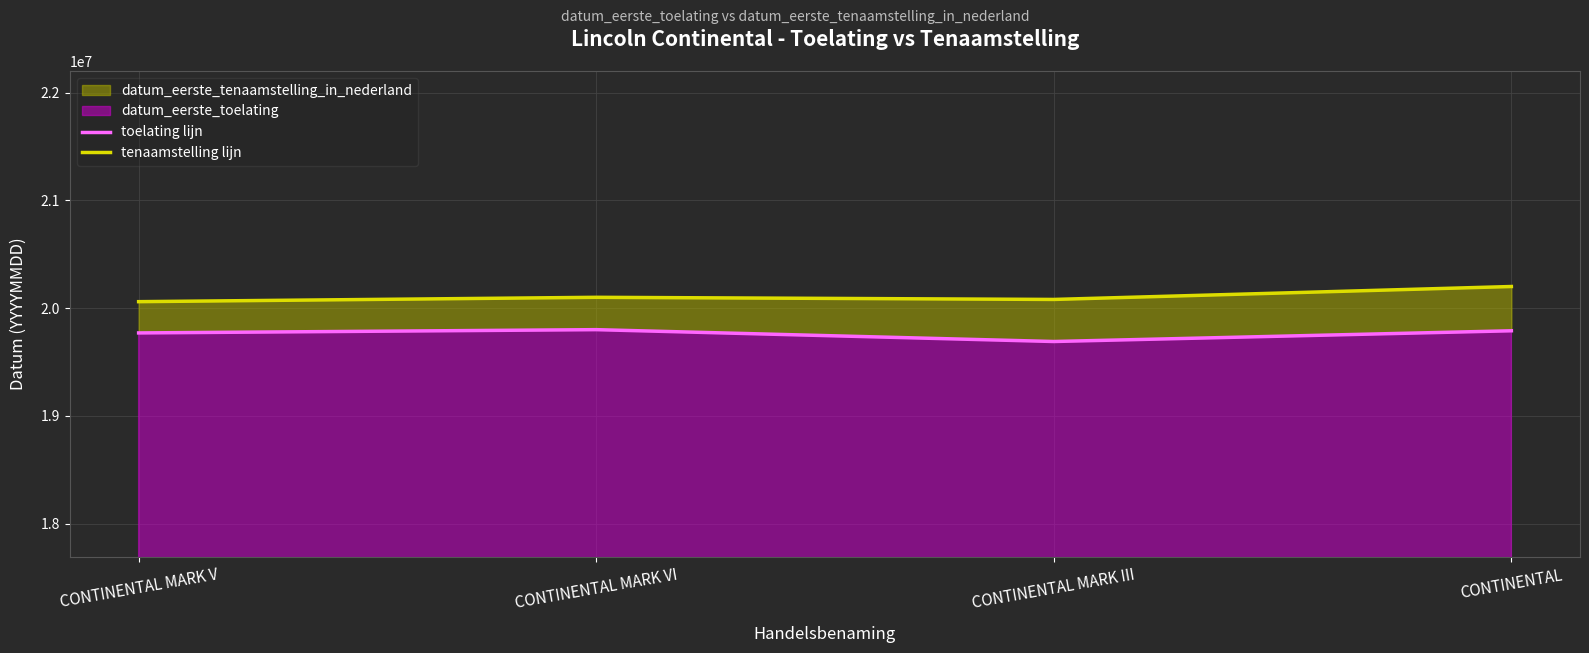

What is the average value of the tenaamstelling lijn series?

20110816